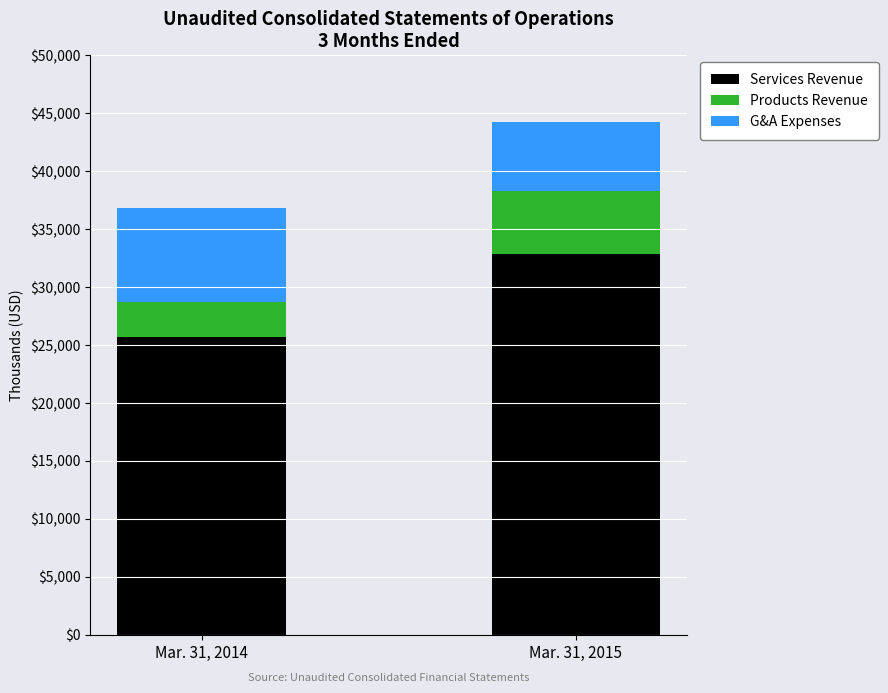

Reading left to right, transcribe the values for Services Revenue.

Mar. 31, 2014=25705	Mar. 31, 2015=32869